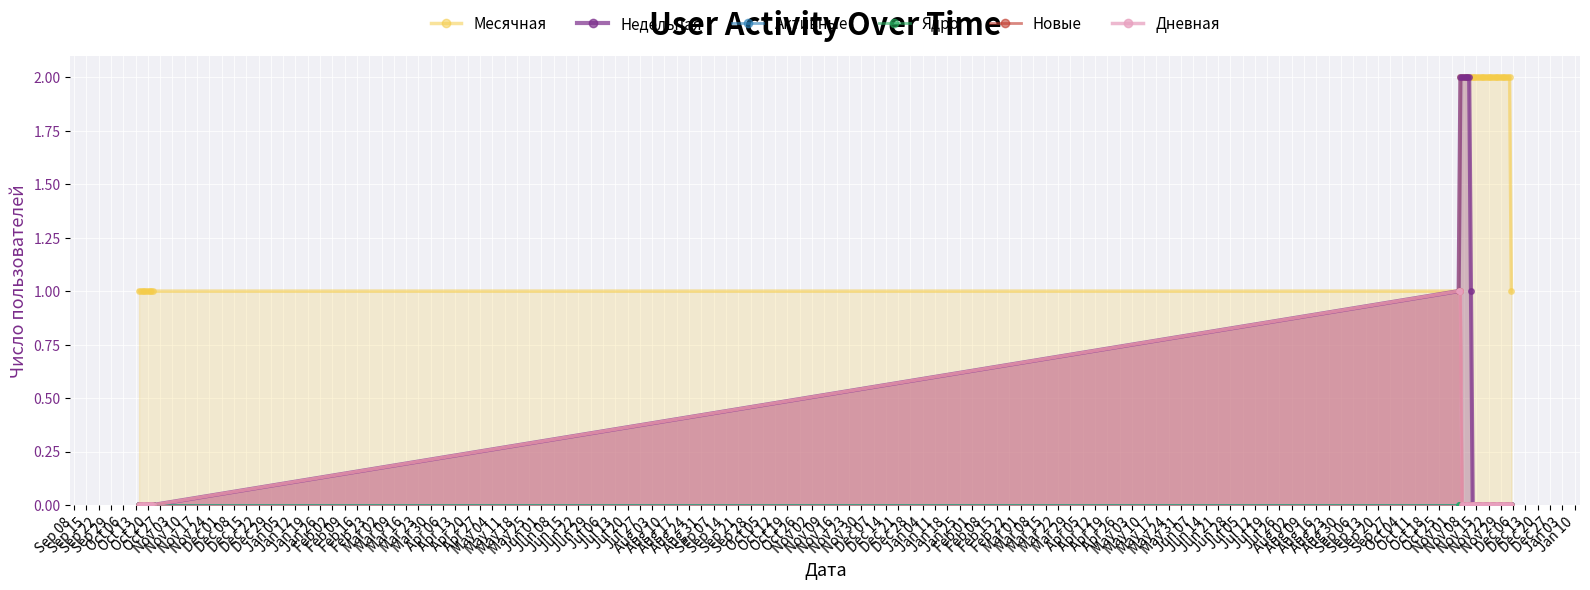

Which category has the lowest value across all series?

Sep 08